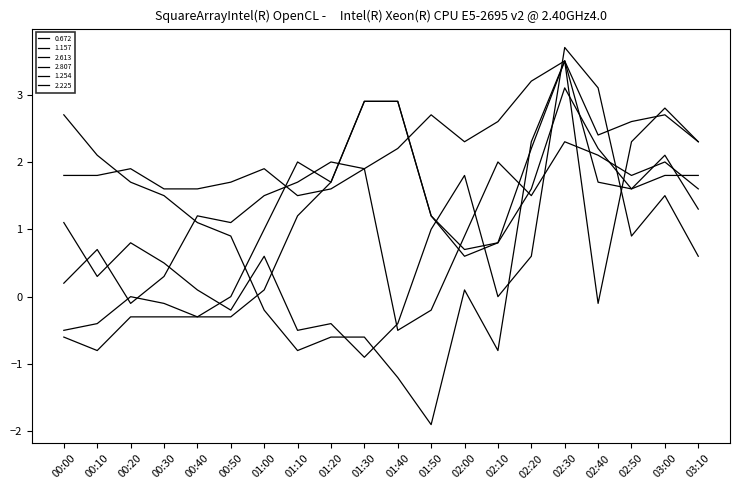

True or false: 0.672 has a value of -0.0 at 00:20.

False